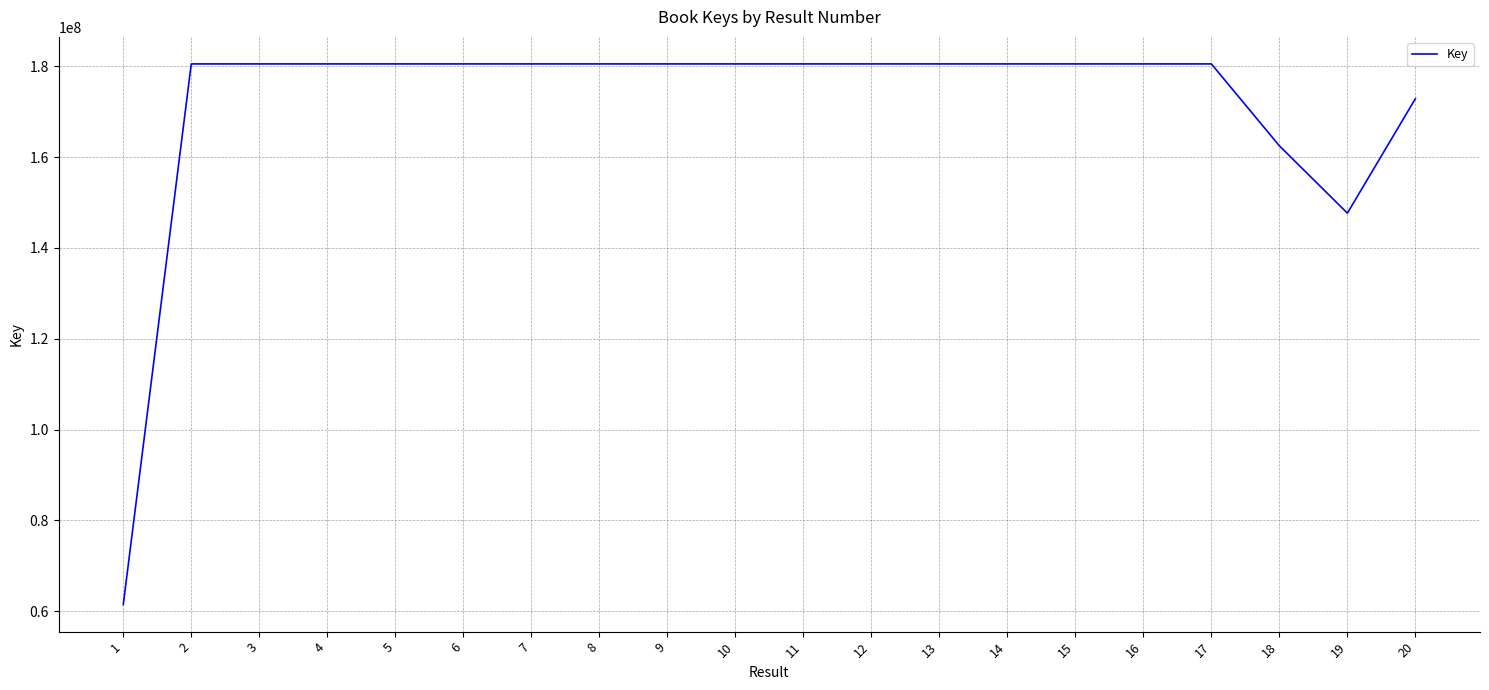

What is the minimum value shown in the chart?

61490234